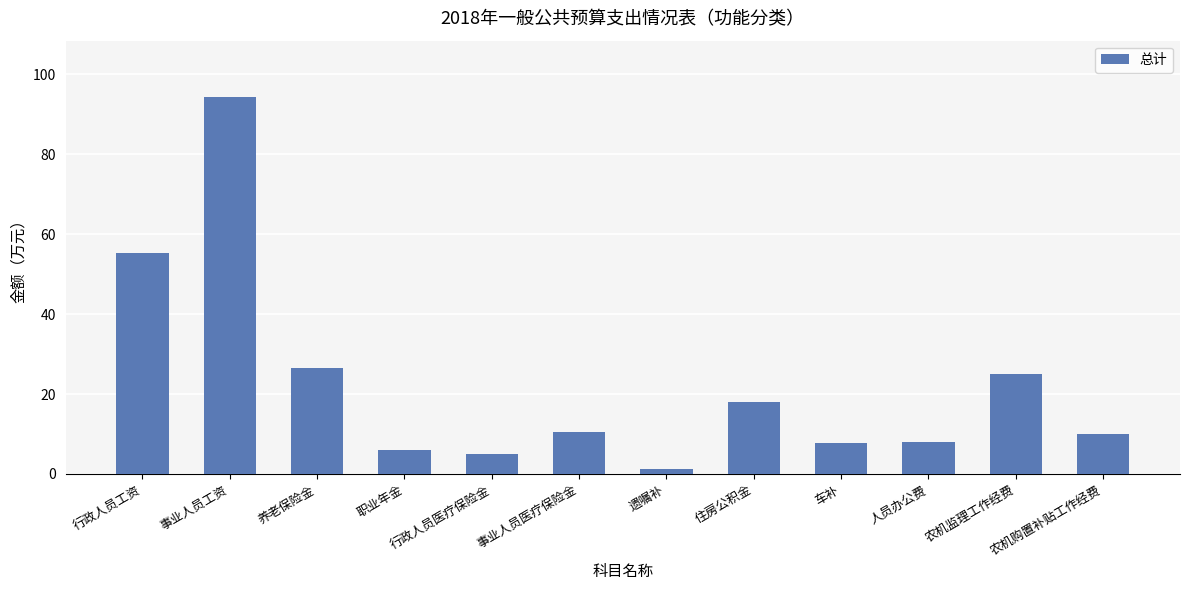

What is the change in value from 遗嘱补 to 住房公积金?

+16.8